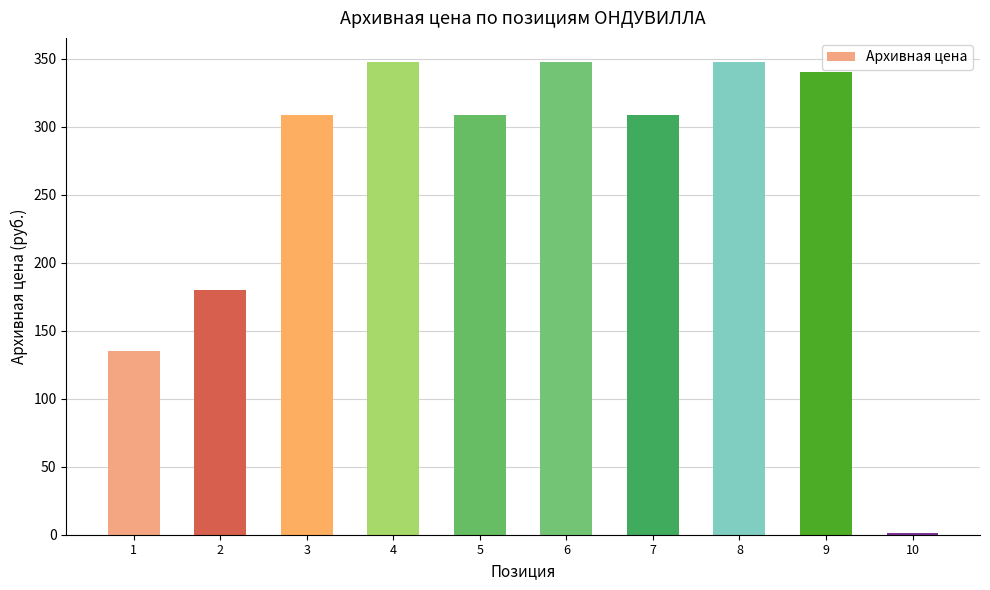

Reading right to left, extract all data points from this chart.

10=1.6	9=340.0	8=348.0	7=309.0	6=348.0	5=309.0	4=348.0	3=309.0	2=180.0	1=135.0